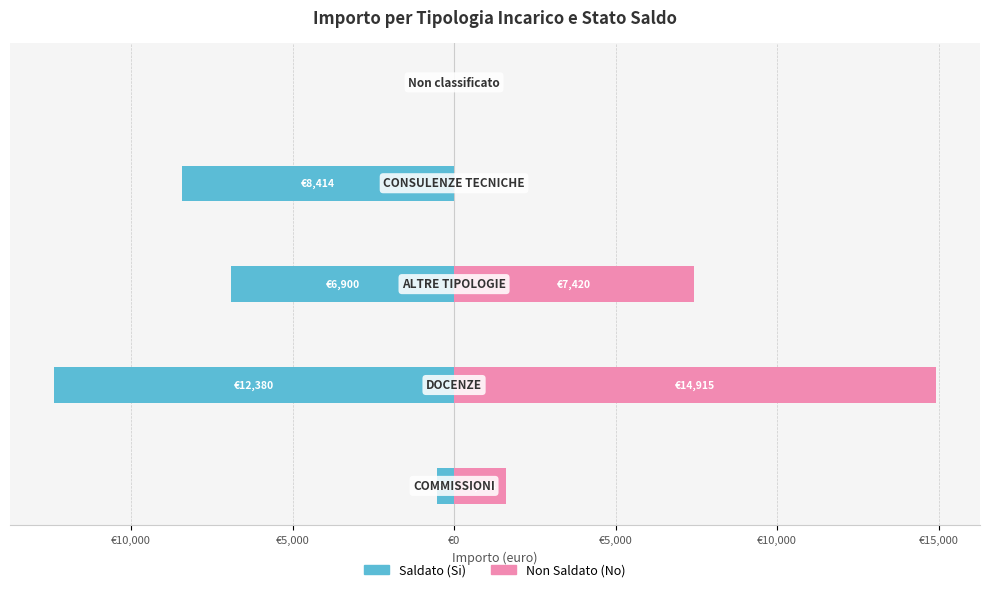

True or false: Non Saldato (No) has a value of 2713.3 at €15,000.

False